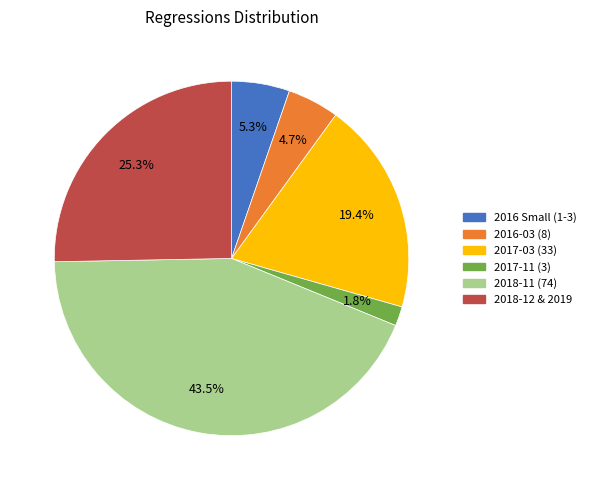

Between 2018-12 & 2019 and 2017-11 (3), which is larger?

2018-12 & 2019